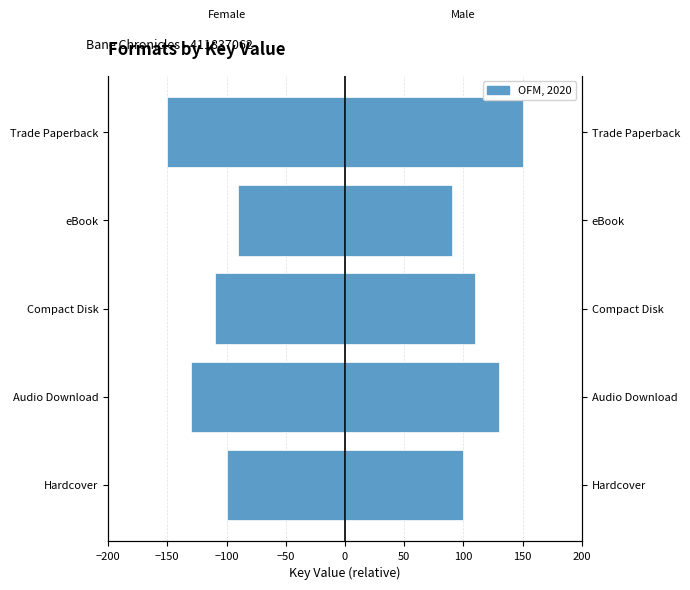

How many data points in Left (Female) are above -110?

2